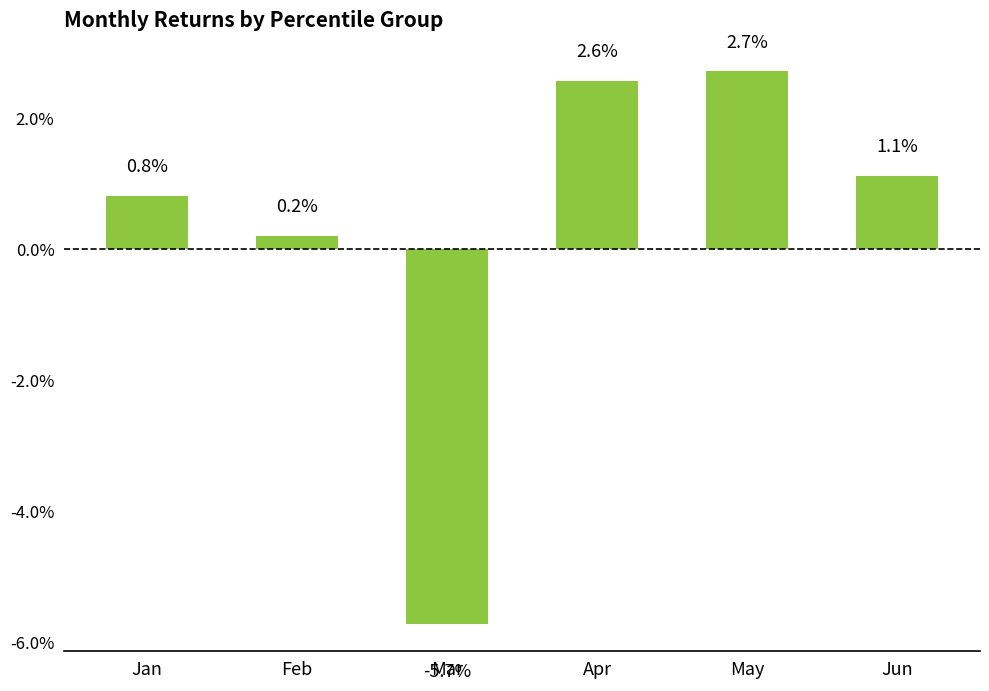

True or false: the data shows 0.0 at Jun.

False